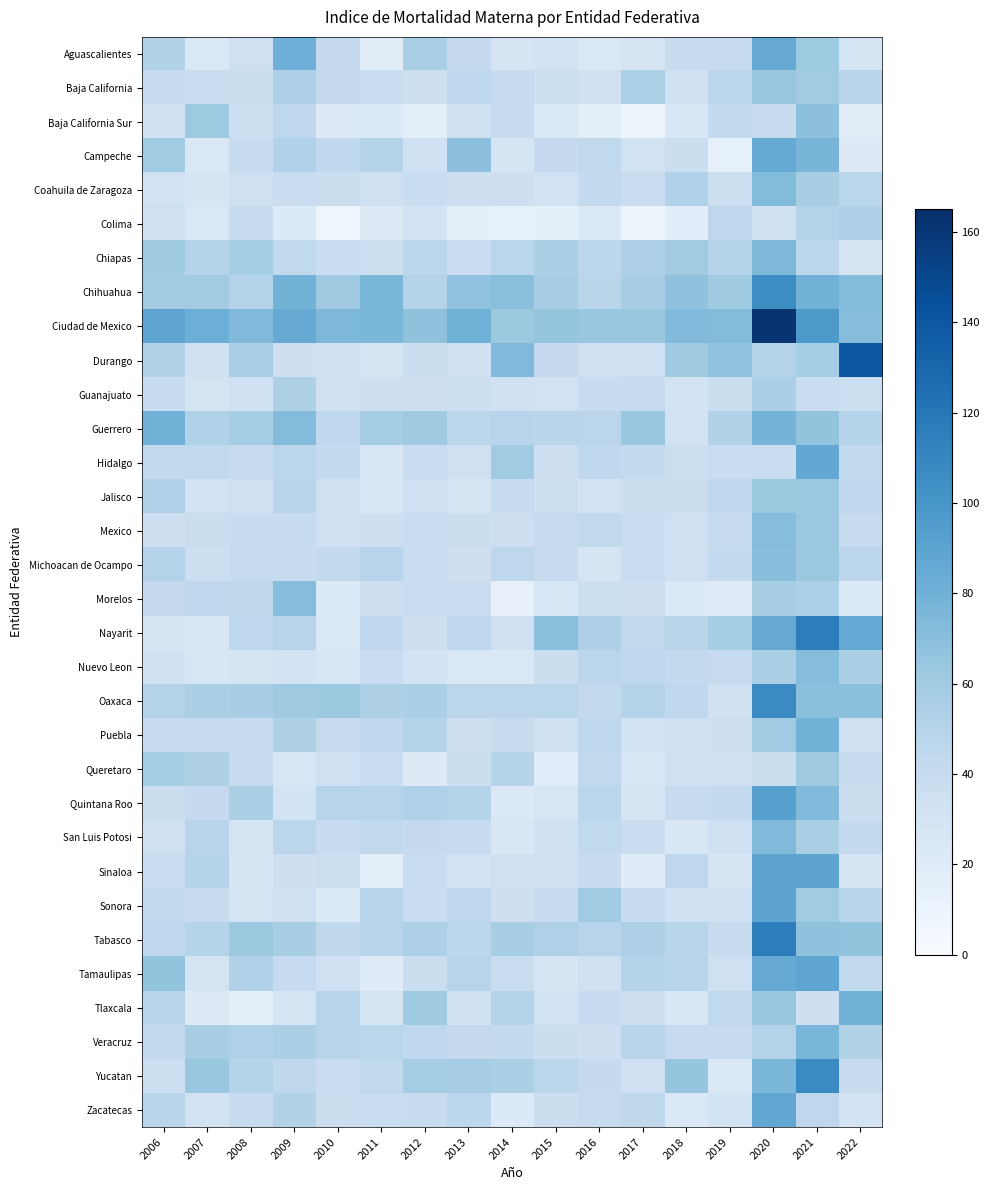

How many distinct data groups are displayed?

32